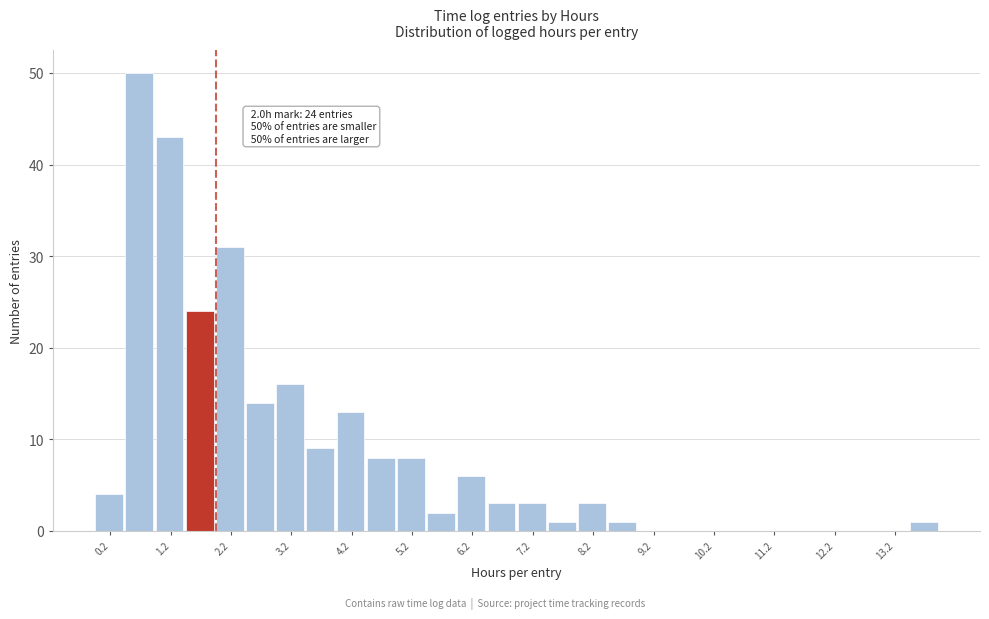

Which range on the x-axis has the tallest bar?

0.5 to 1.0